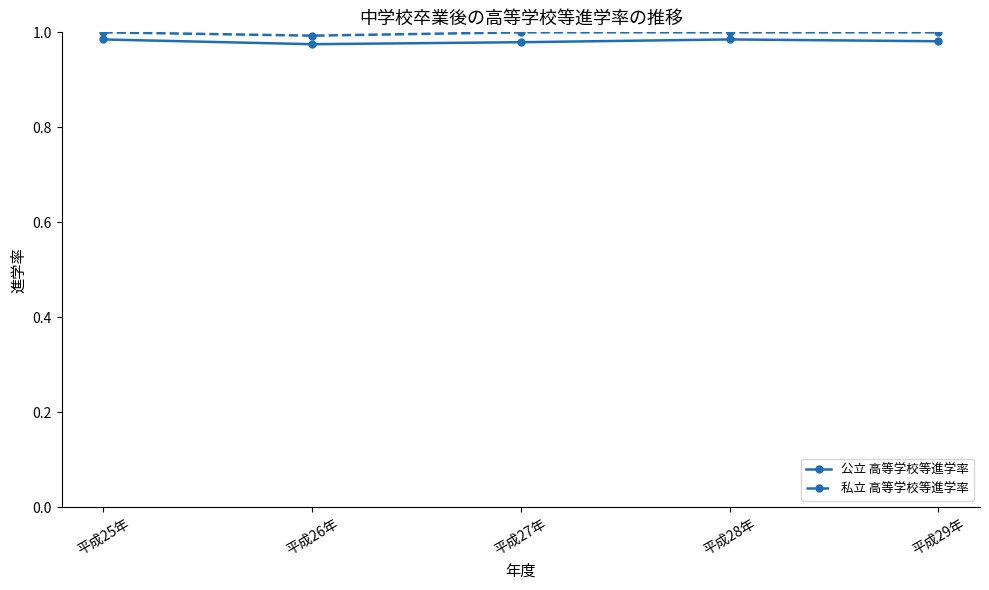

Is the value of 公立 高等学校等進学率 at 平成26年 greater than the value of 私立 高等学校等進学率 at 平成28年?

No